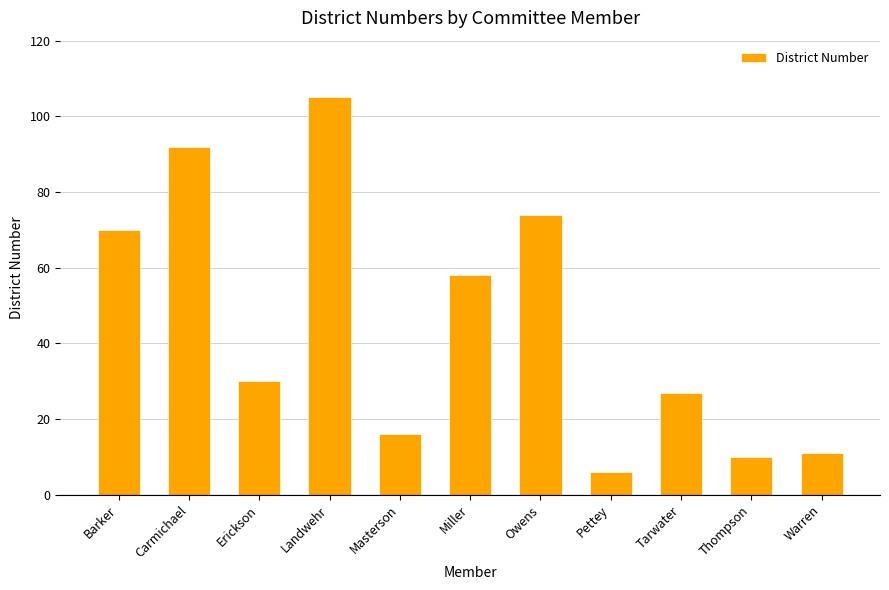

What is the minimum value shown in the chart?

6